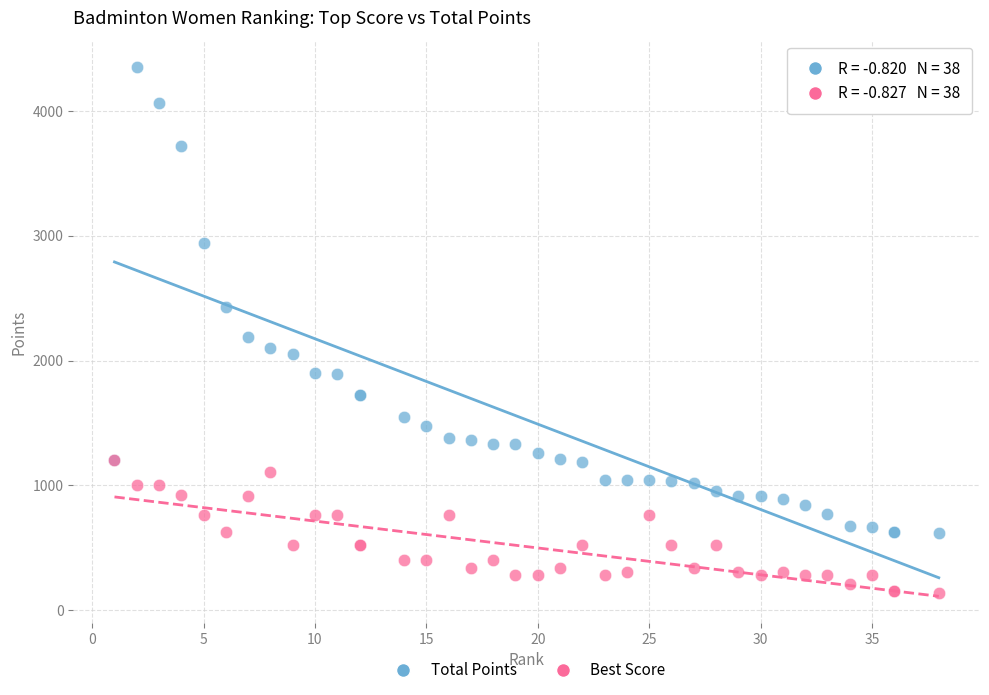

Across all series, what Y value is closest to 2245?

2192